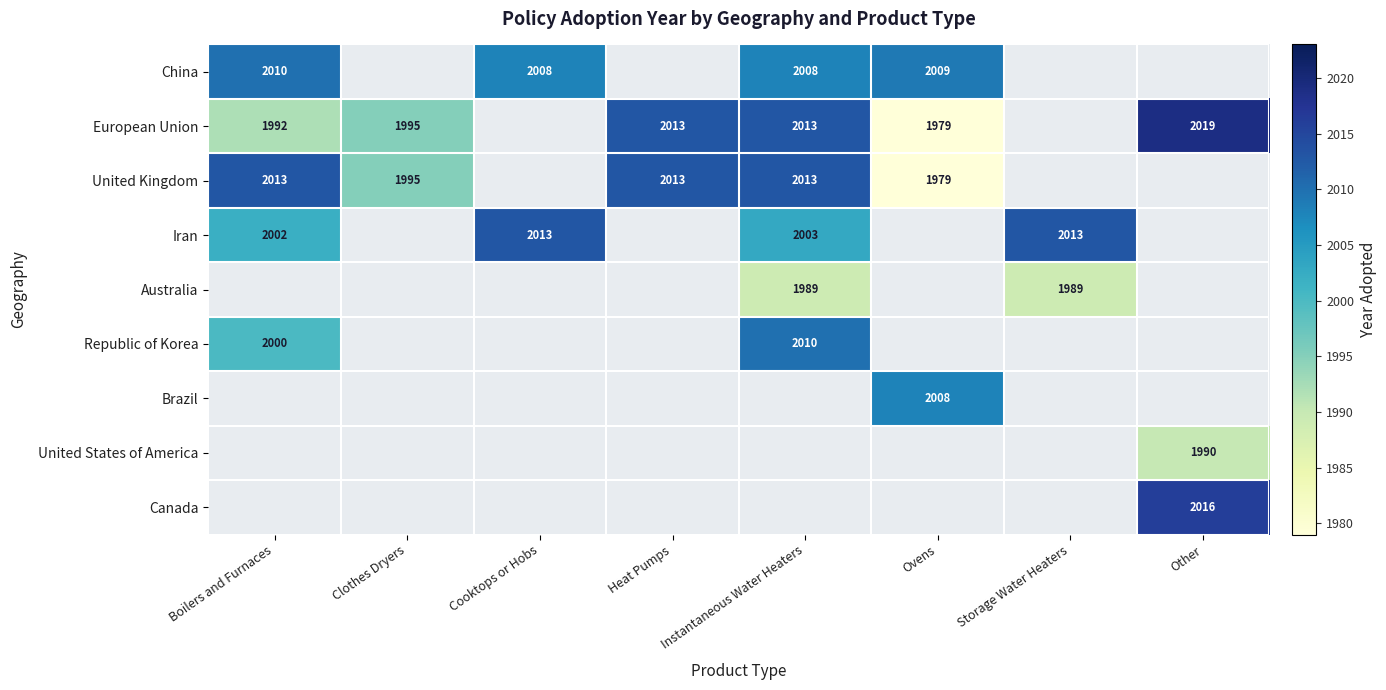

Is it true that Brazil equals 909.5 at Ovens?

False